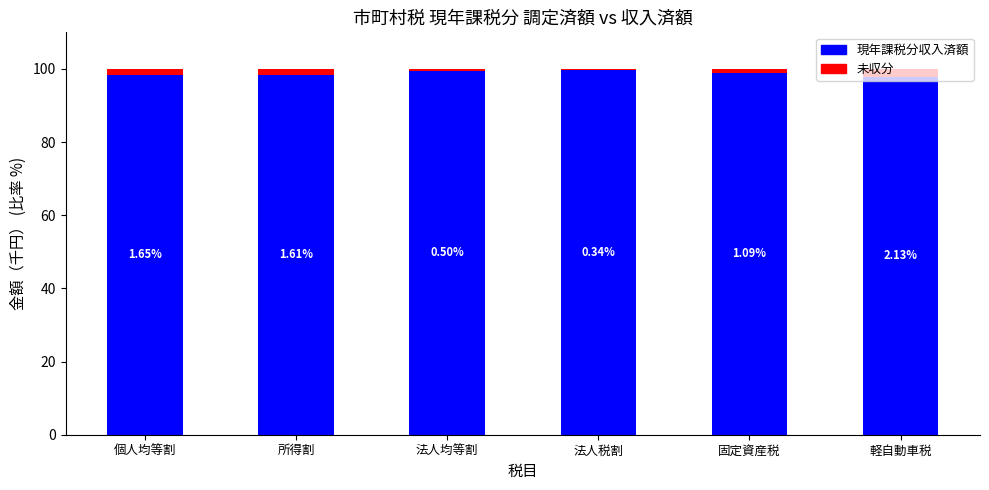

What is the sum of all 現年課税分収入済額 values?

592.7